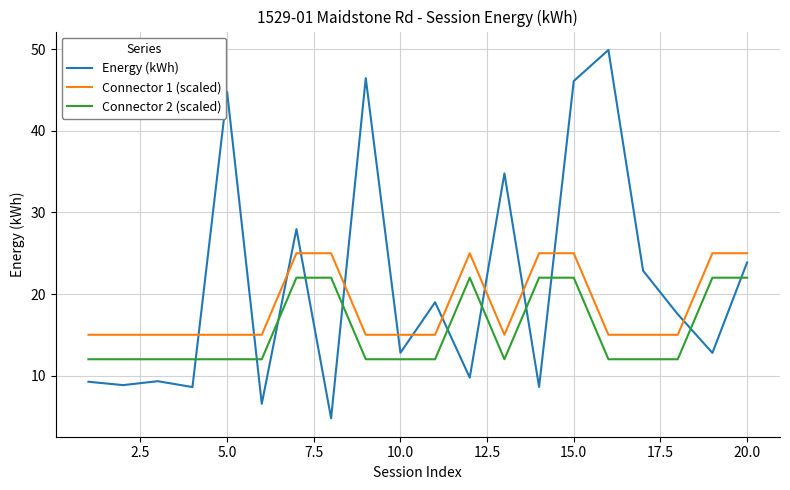

True or false: Energy (kWh) and Connector 1 (scaled) intersect in this chart.

True